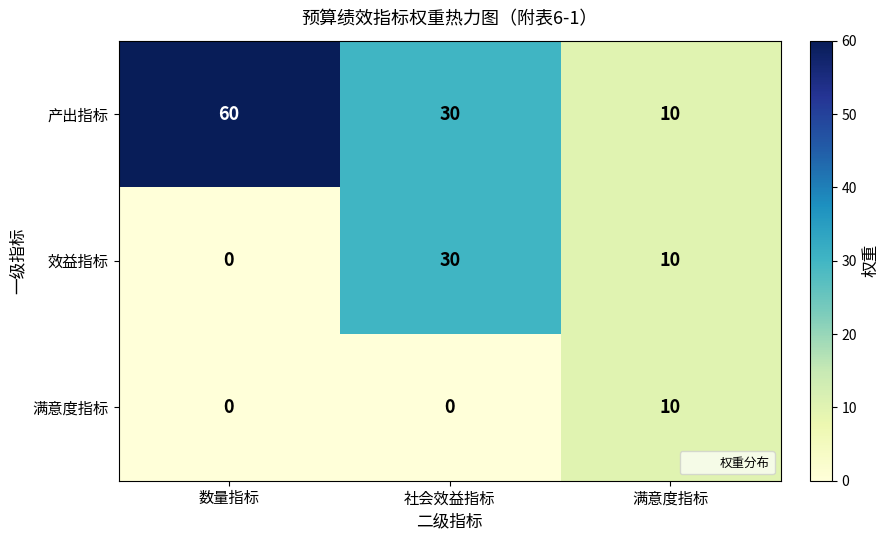

Reading right to left, list all the values displayed in this chart.

产出指标: 满意度指标=10	社会效益指标=30	数量指标=60
效益指标: 满意度指标=10	社会效益指标=30	数量指标=0
满意度指标: 满意度指标=10	社会效益指标=0	数量指标=0